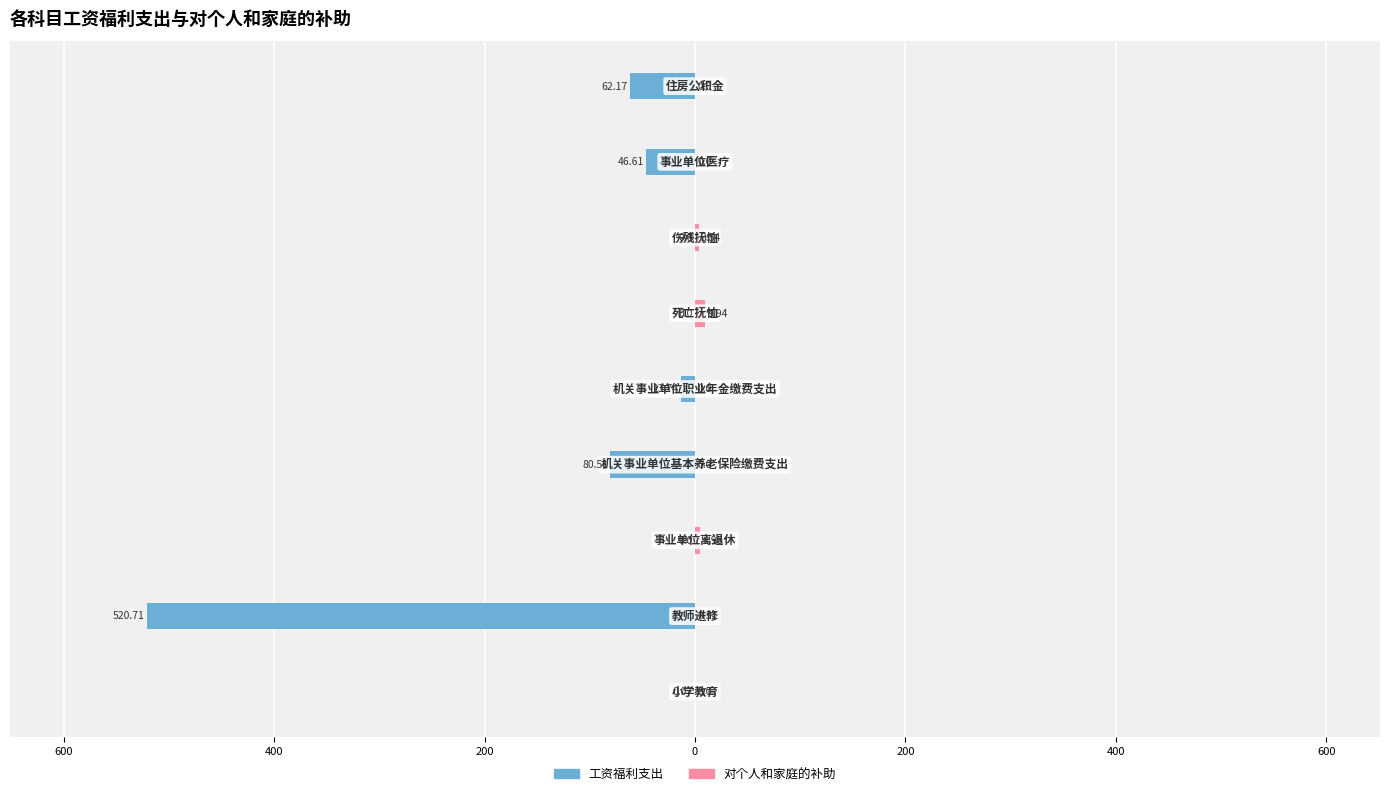

What is the sum of all 对个人和家庭的补助 values?

18.8